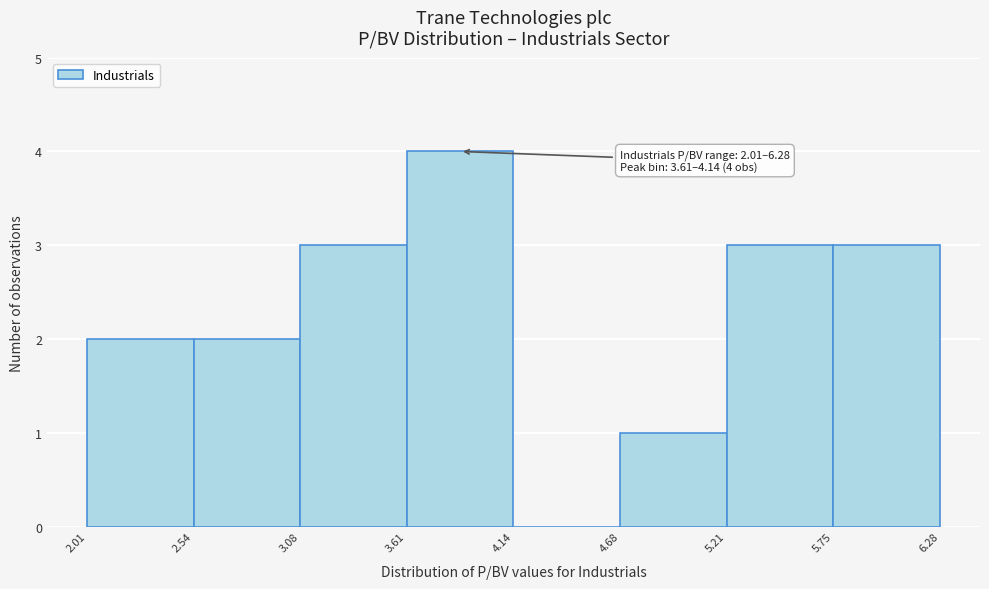

Over which range of the x-axis is the bar tallest?

3.61 to 4.14